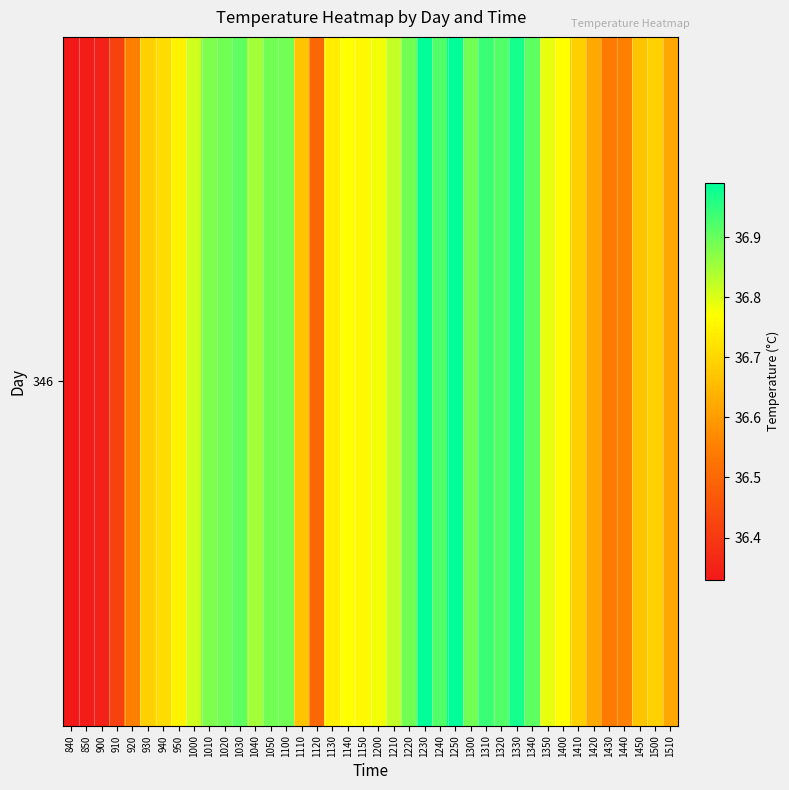

Between 1020 and 1250, which is larger?

1250